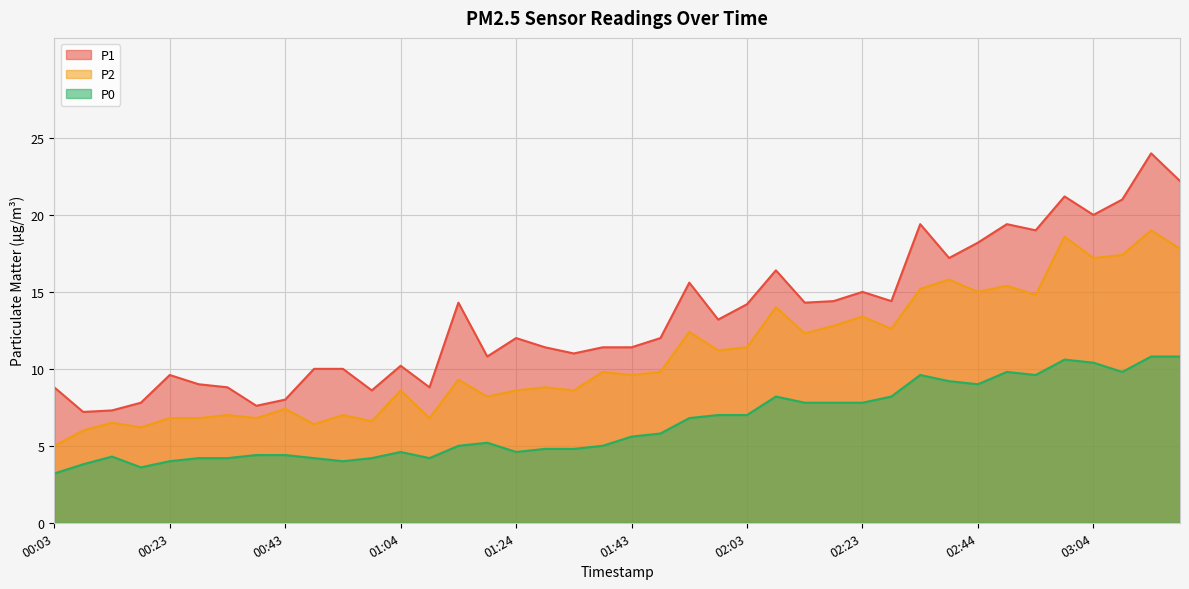

Is it true that P1 equals 11.4 at 01:43?

True